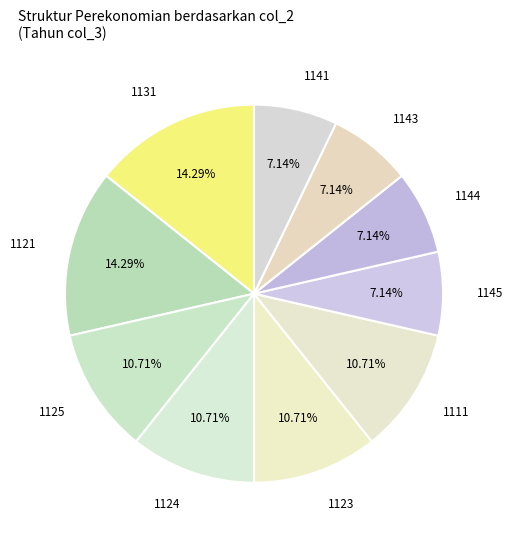

Is the sum of 1111 and 1124 greater than half?

No